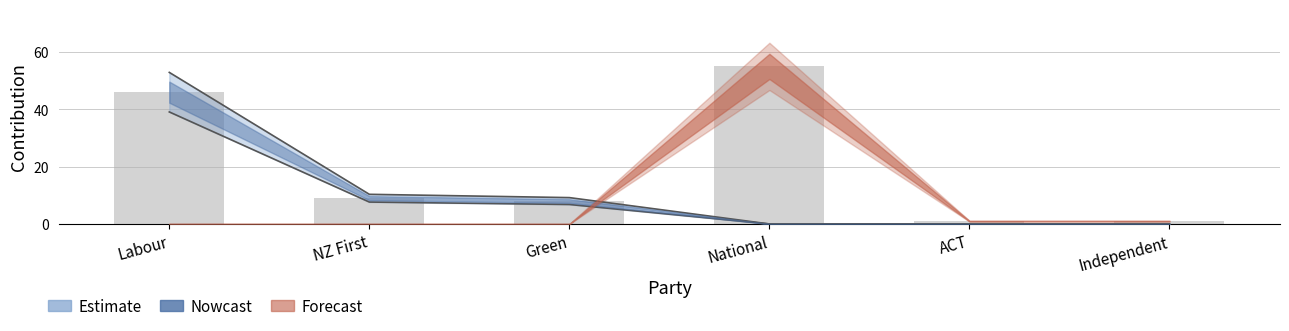

What position from the left is Green?

3